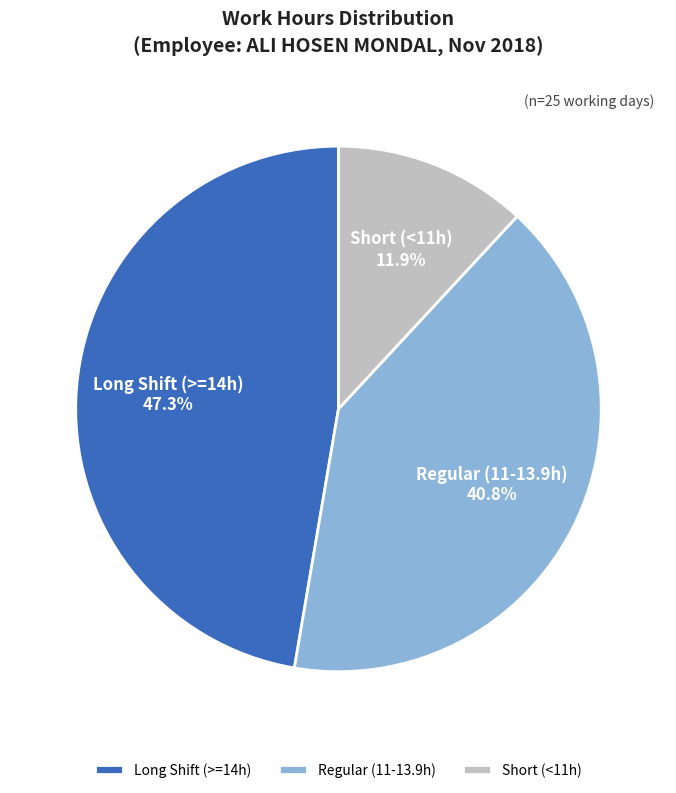

What is the ratio of the value at Regular (11-13.9h) to the value at Short (<11h)?

3.4